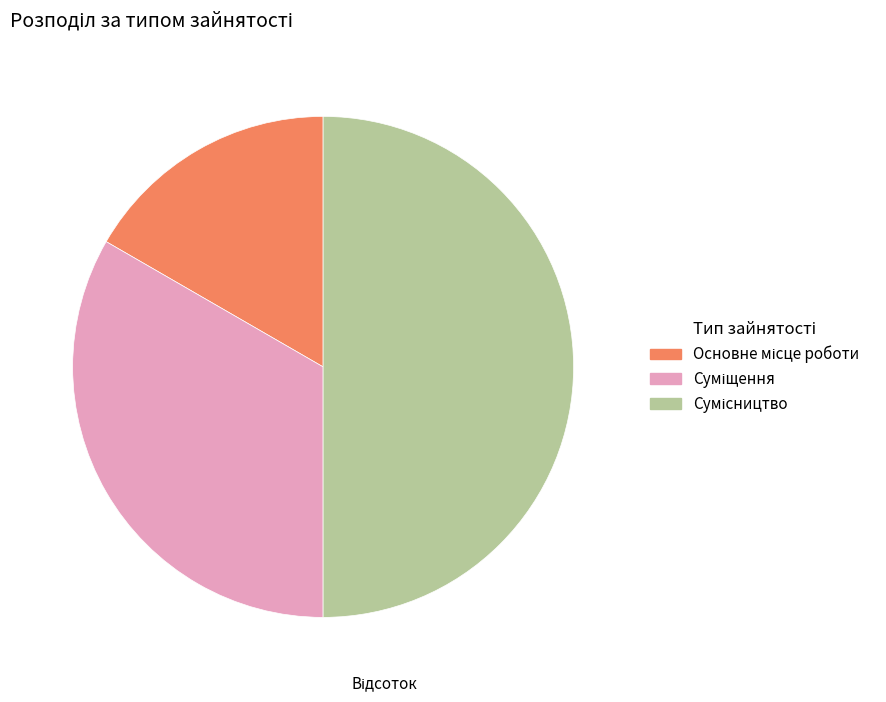

To the nearest percent, what percentage of the pie is Основне місце роботи?

17%